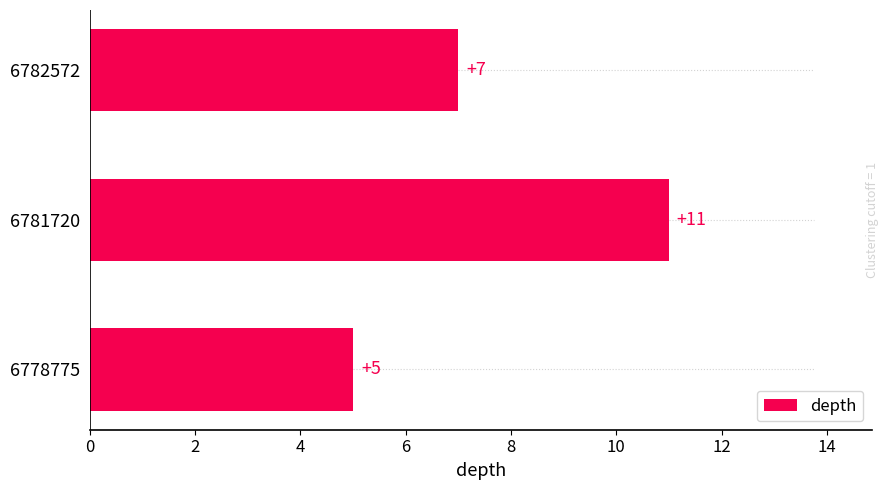

Reading bottom to top, extract all data points from this chart.

6778775=5	6781720=11	6782572=7